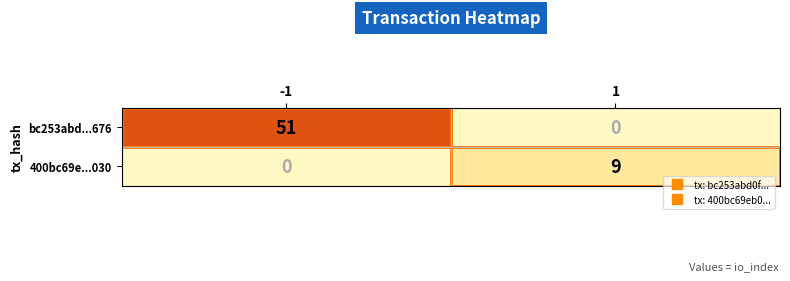

What is the total value across all series at -1?

51